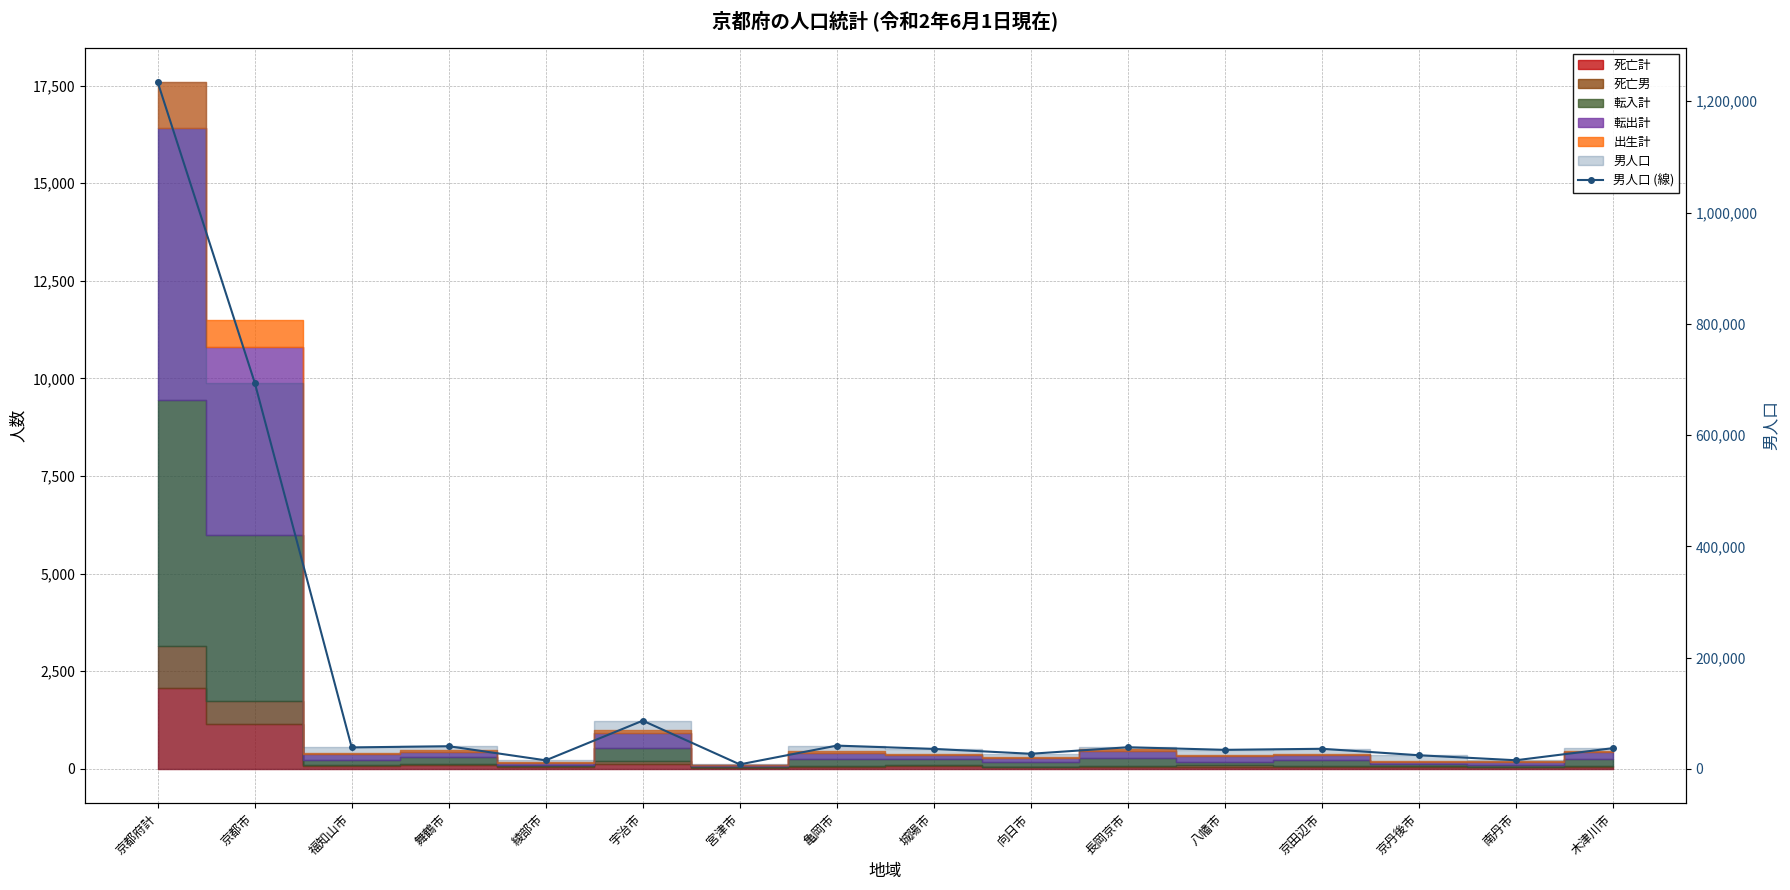

List the labels in order of value, largest first.

京都府計, 京都市, 宇治市, 亀岡市, 舞鶴市, 長岡京市, 福知山市, 木津川市, 京田辺市, 城陽市, 八幡市, 向日市, 京丹後市, 南丹市, 綾部市, 宮津市